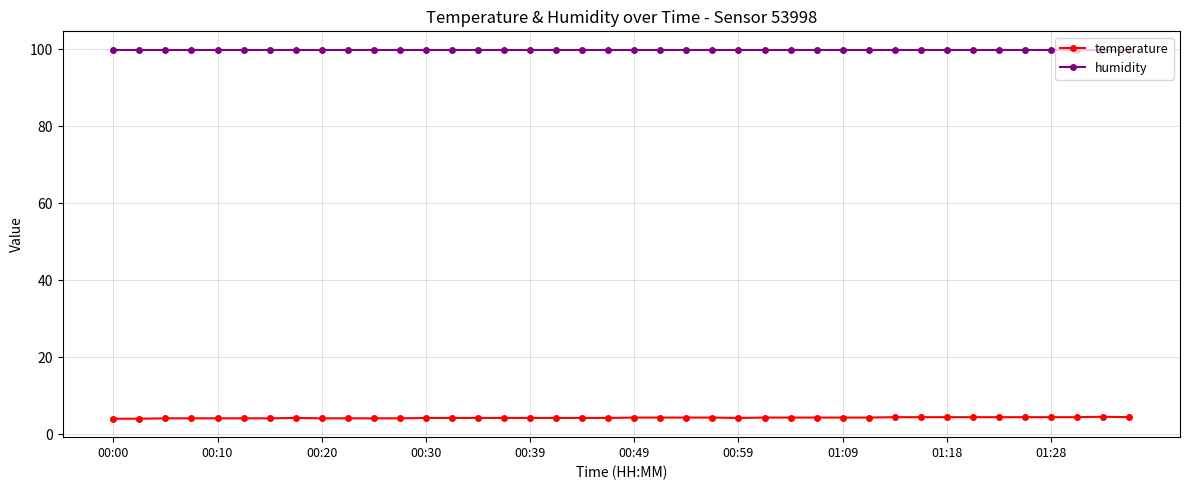

At how many categories does at least one series exceed 53?

40